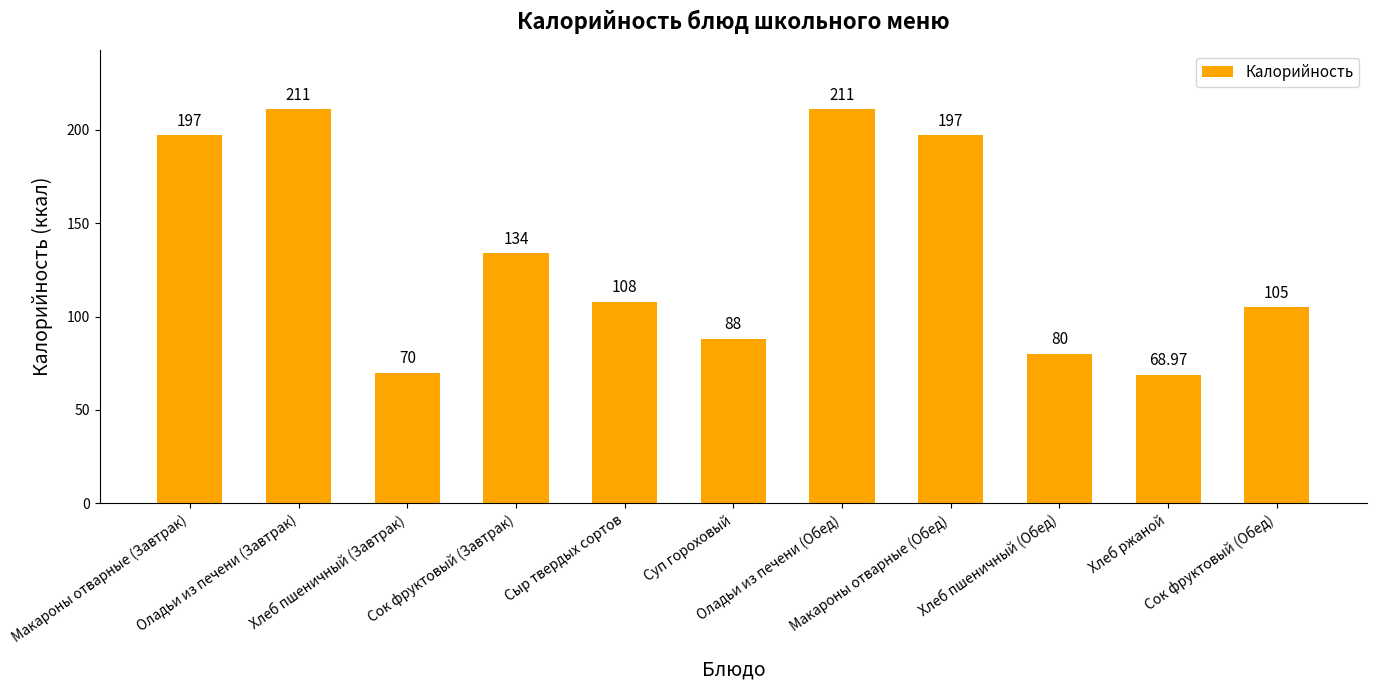

What is the greatest value displayed?

211.0